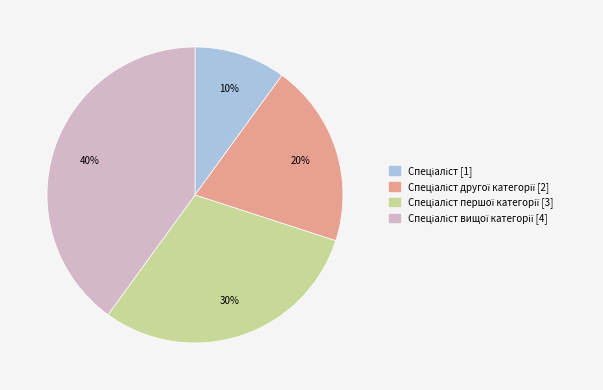

Does any single category account for the majority?

No